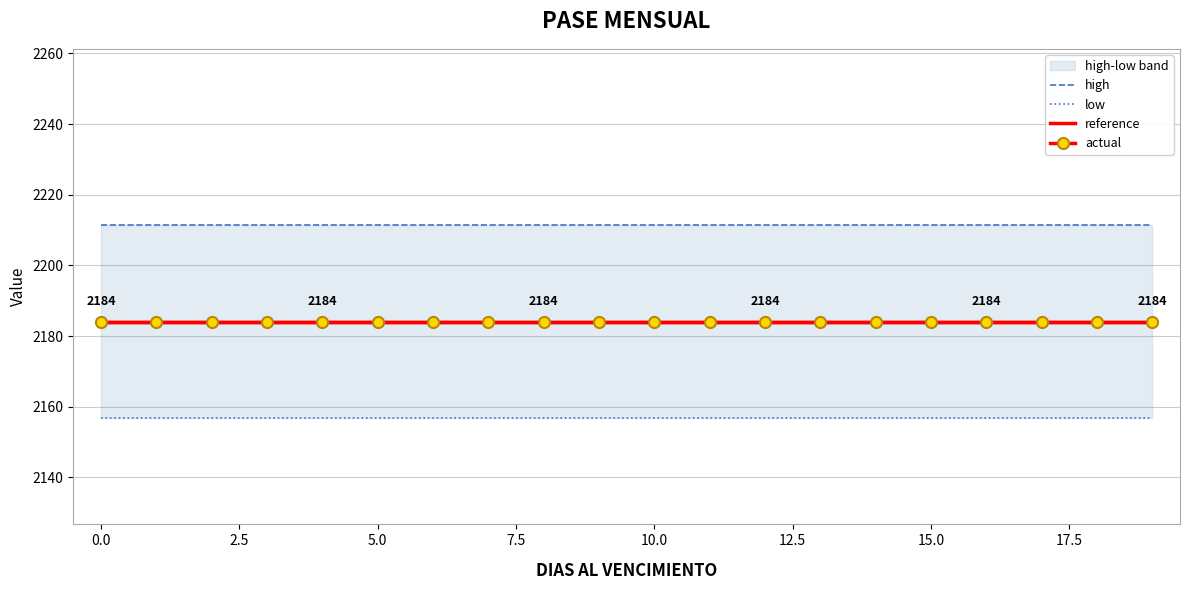

Which series changed the most between 2.5 and 18?

high